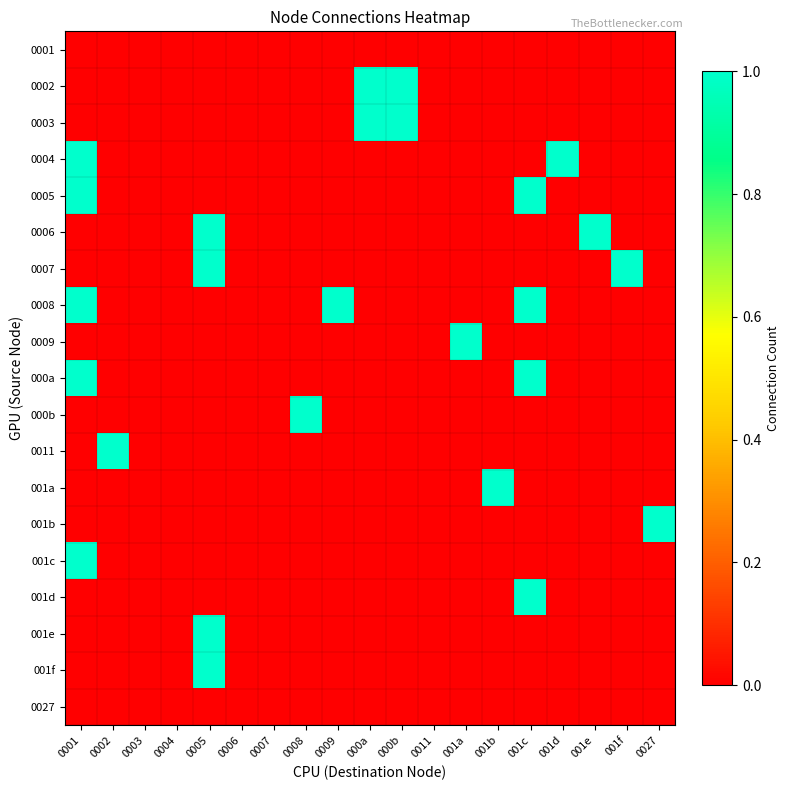

Which label corresponds to the smallest value in the chart?

0001